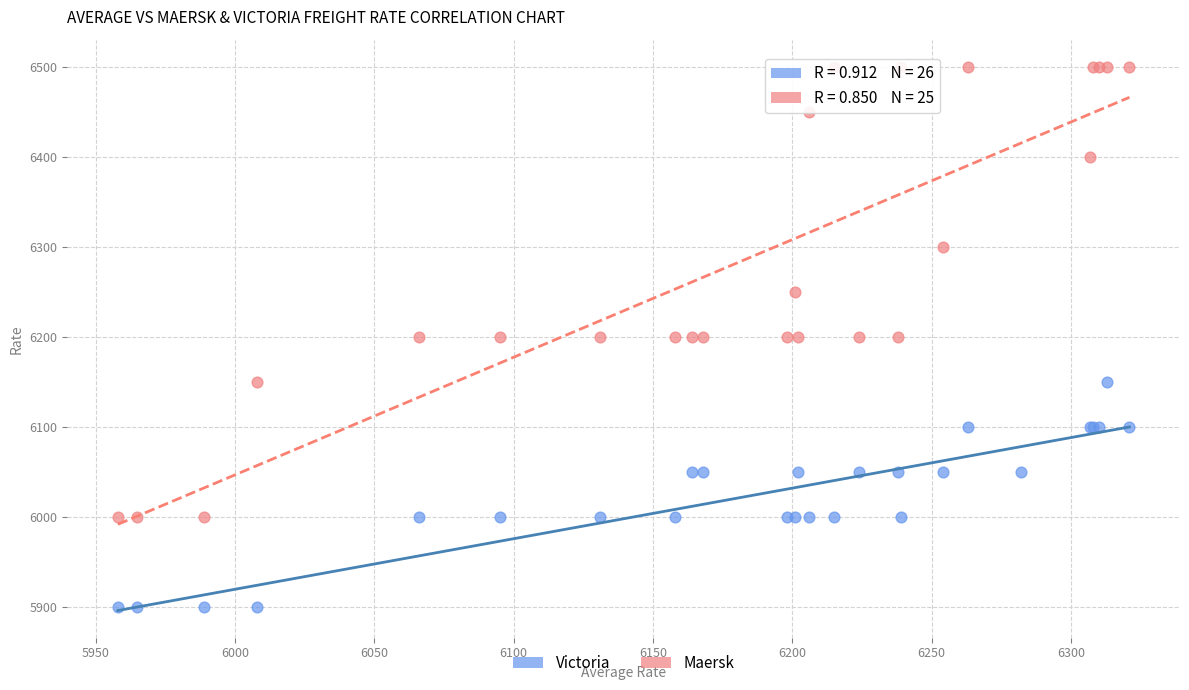

Which series contains the lowest Y value?

Victoria